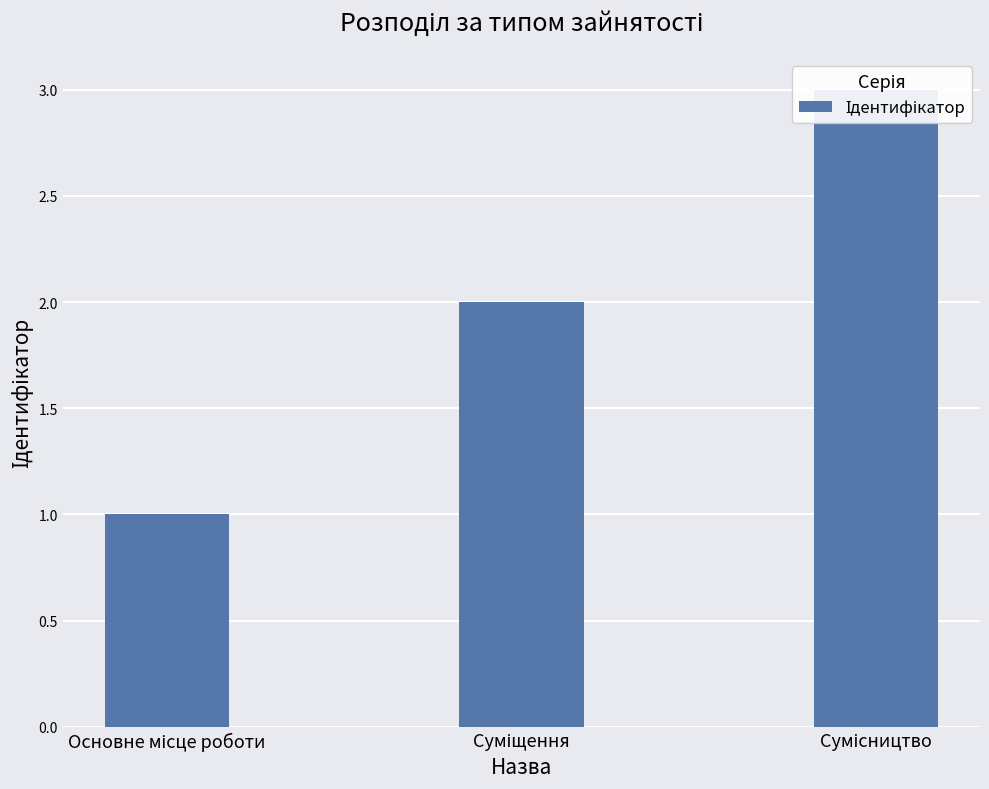

What value does the data have at Сумісництво?

3